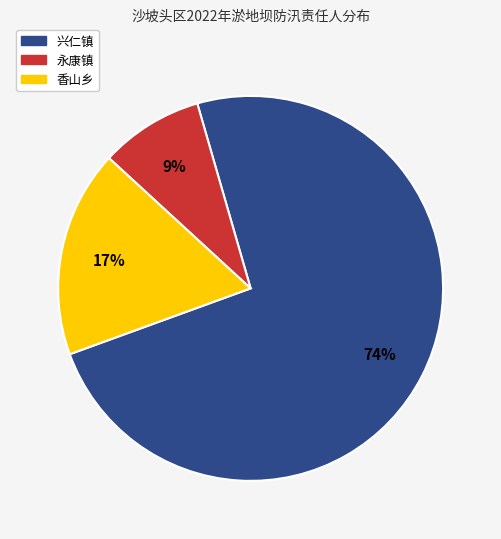

The 兴仁镇 slice represents 74% of the pie. True or false?

True